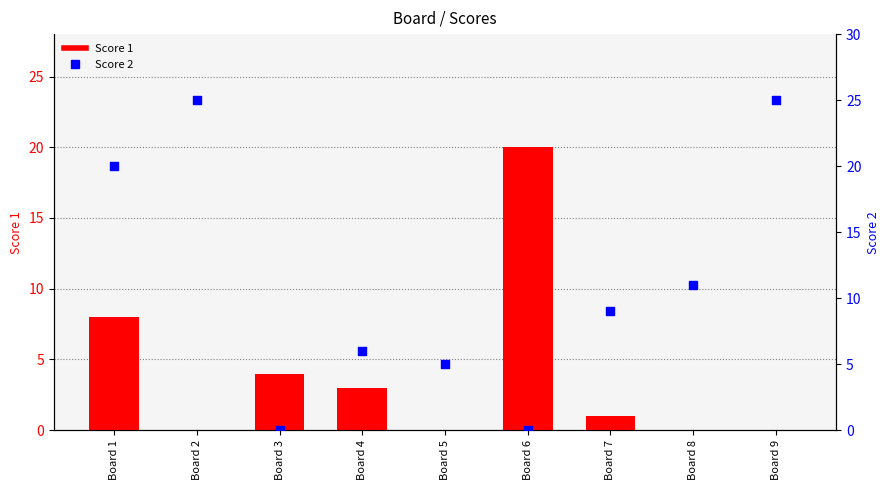

Which series has the widest spread of Y values?

Score 2